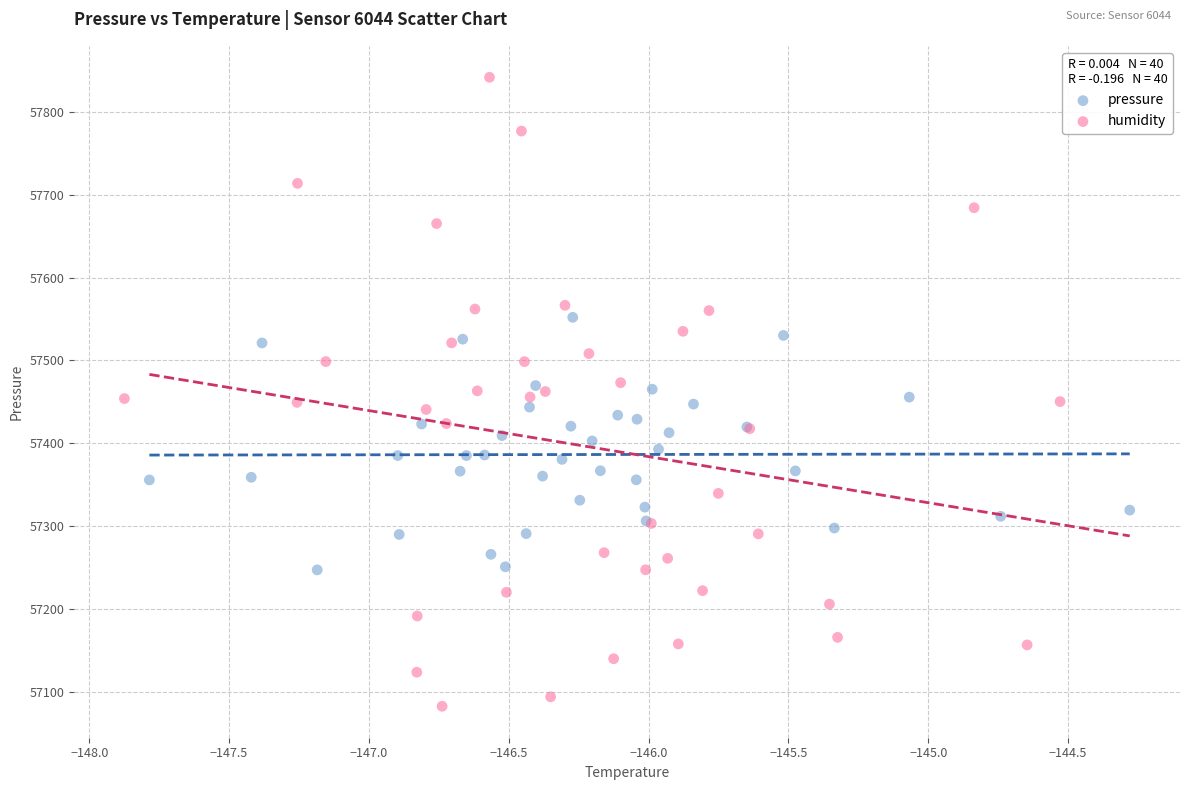

Which series reaches the minimum Y coordinate?

humidity